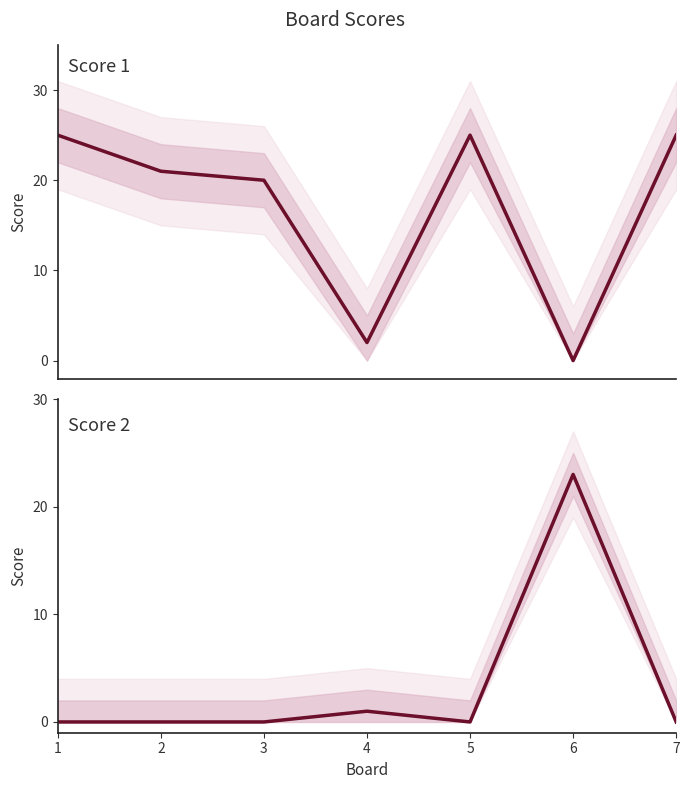

How many lines are shown in the chart?

2